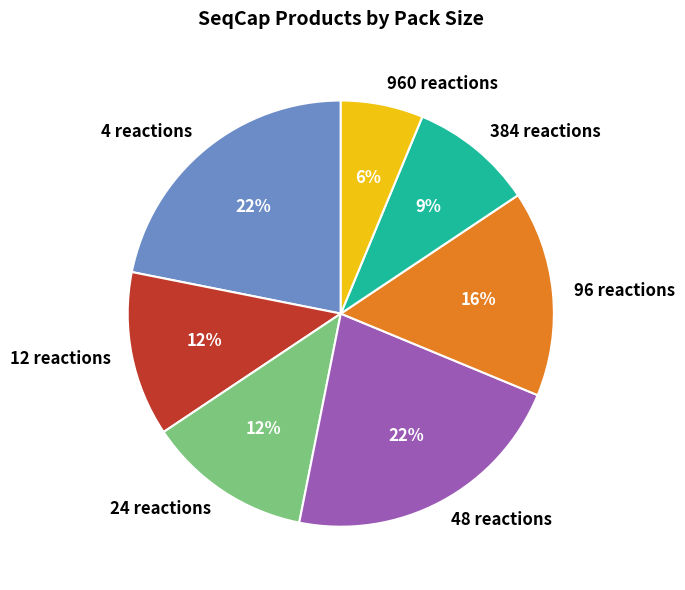

Which category has the smallest portion of the pie?

960 reactions